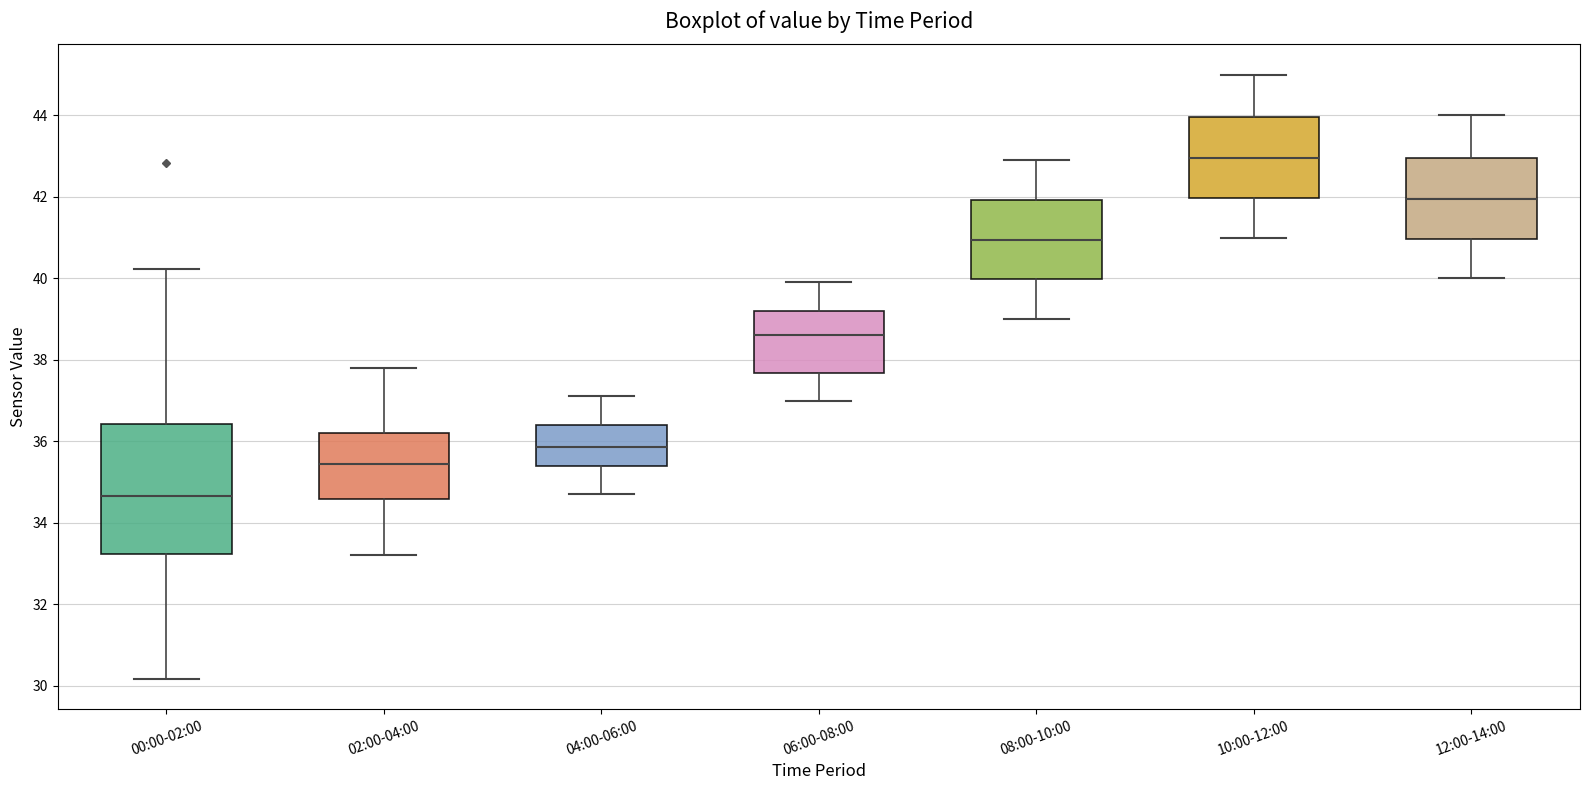

Comparing the boxes themselves (not the whiskers), which one is the tallest?

00:00-02:00